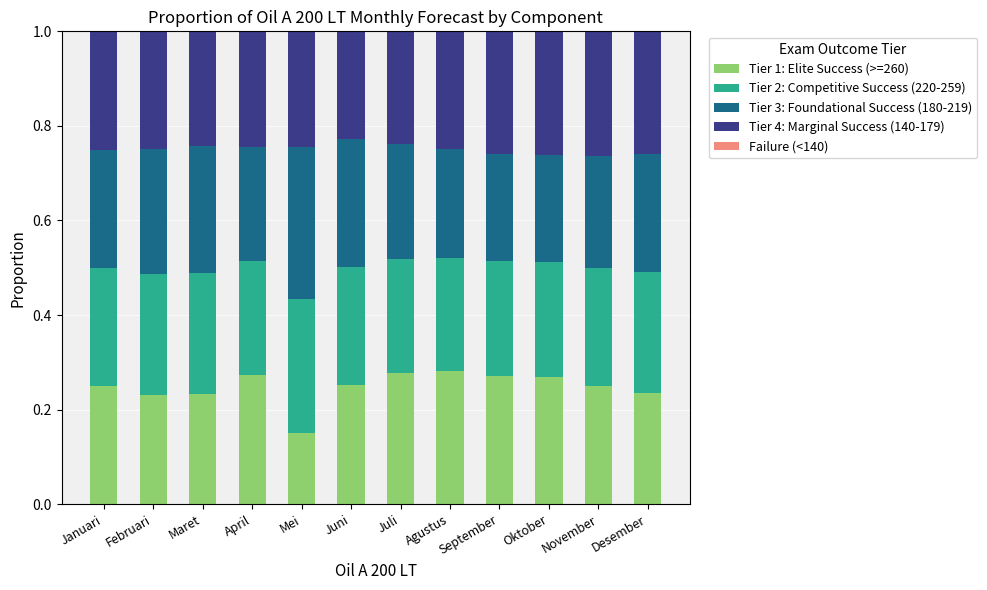

What is the total value across all series at Juli?

1.0